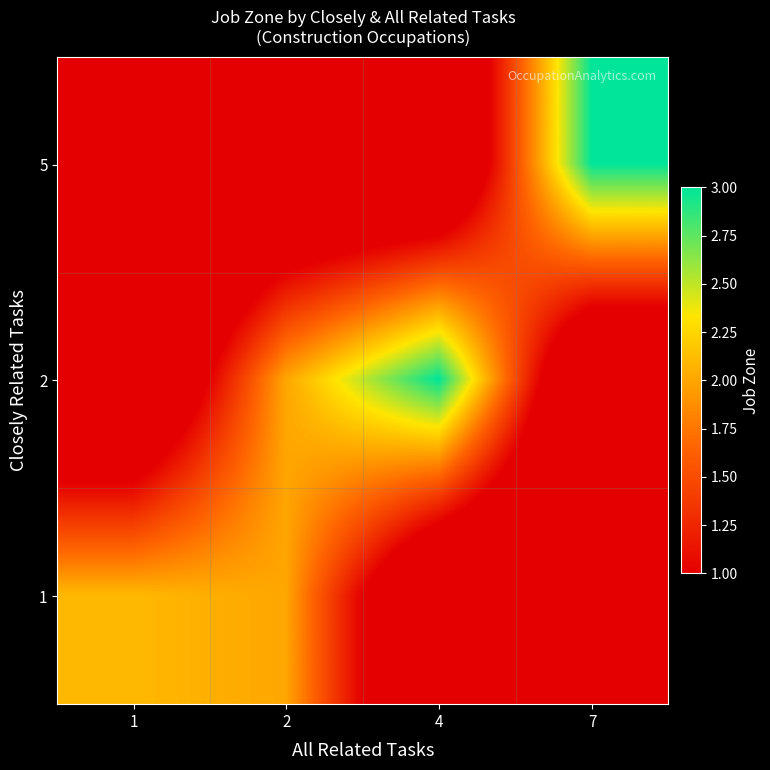

Reading left to right, what are all the values shown in this chart?

5: 1=0.0	2=0.0	4=0.0	7=3.0
2: 1=0.0	2=2.0	4=3.0	7=0.0
1: 1=2.1	2=2.0	4=0.0	7=0.0